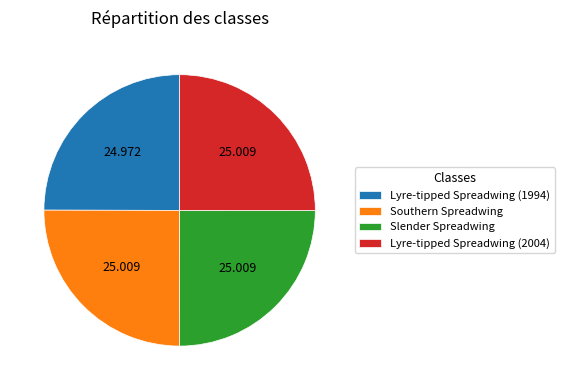

Does any single category account for the majority?

No